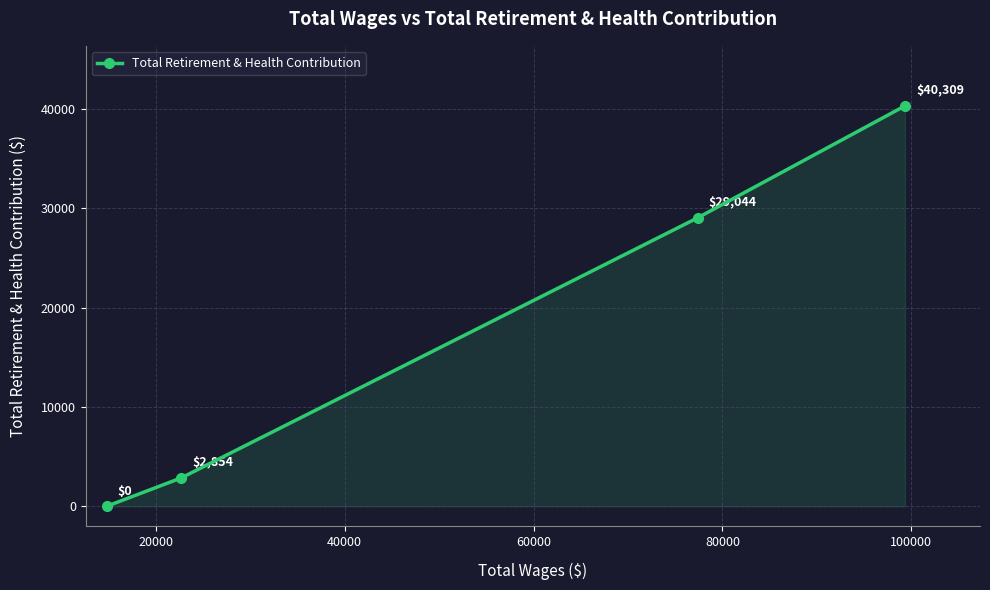

True or false: the data has more than 0 interior local peaks.

False